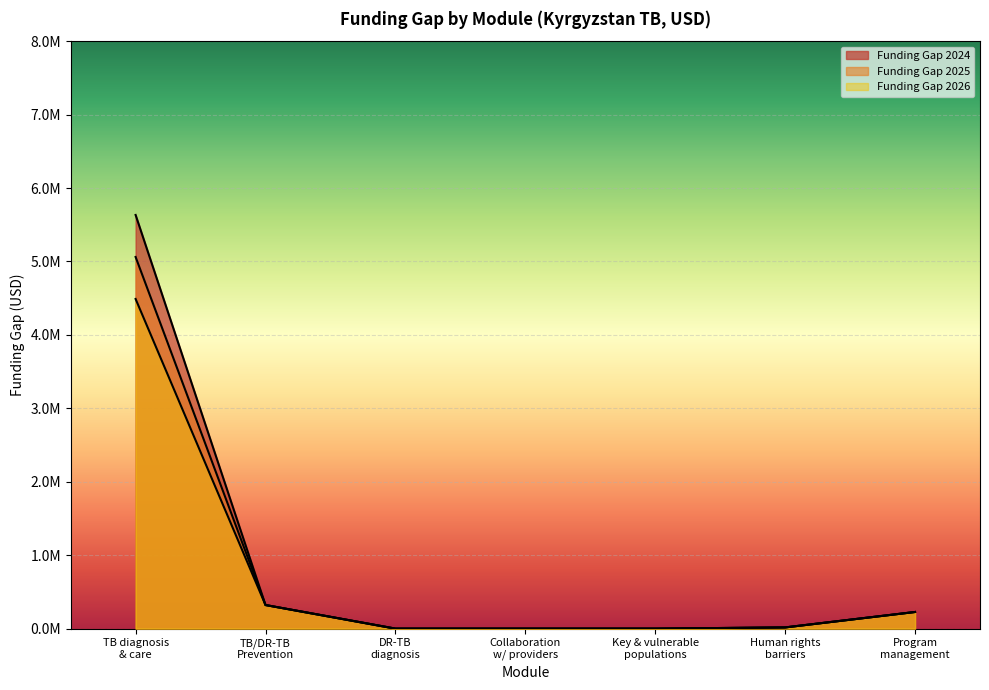

Does the chart display data point markers on the line(s)?

No